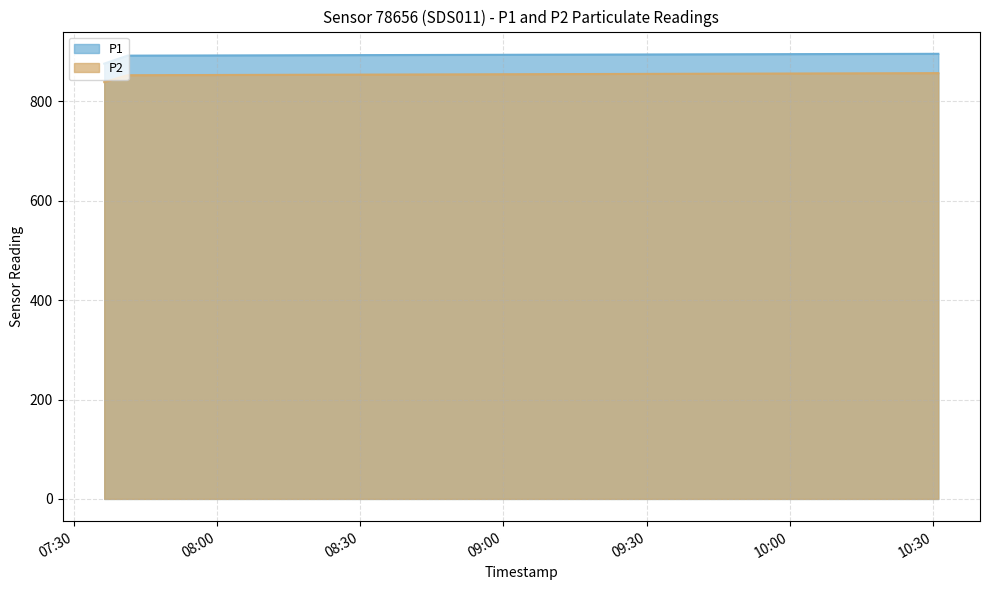

Which category has the lowest value in the P2 series?

2023-03-03T07:36:26